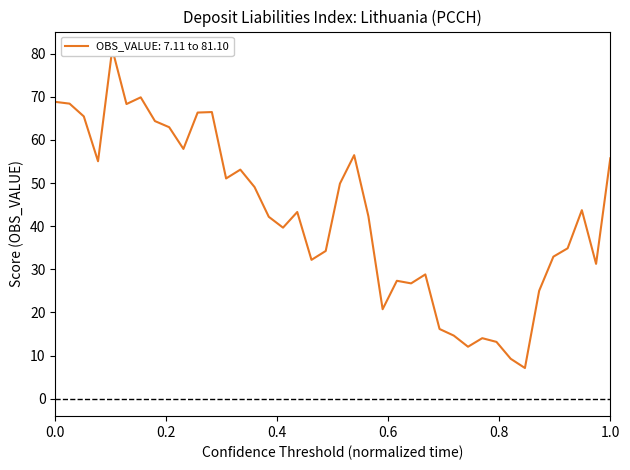

What position from the left is 0.6?

4